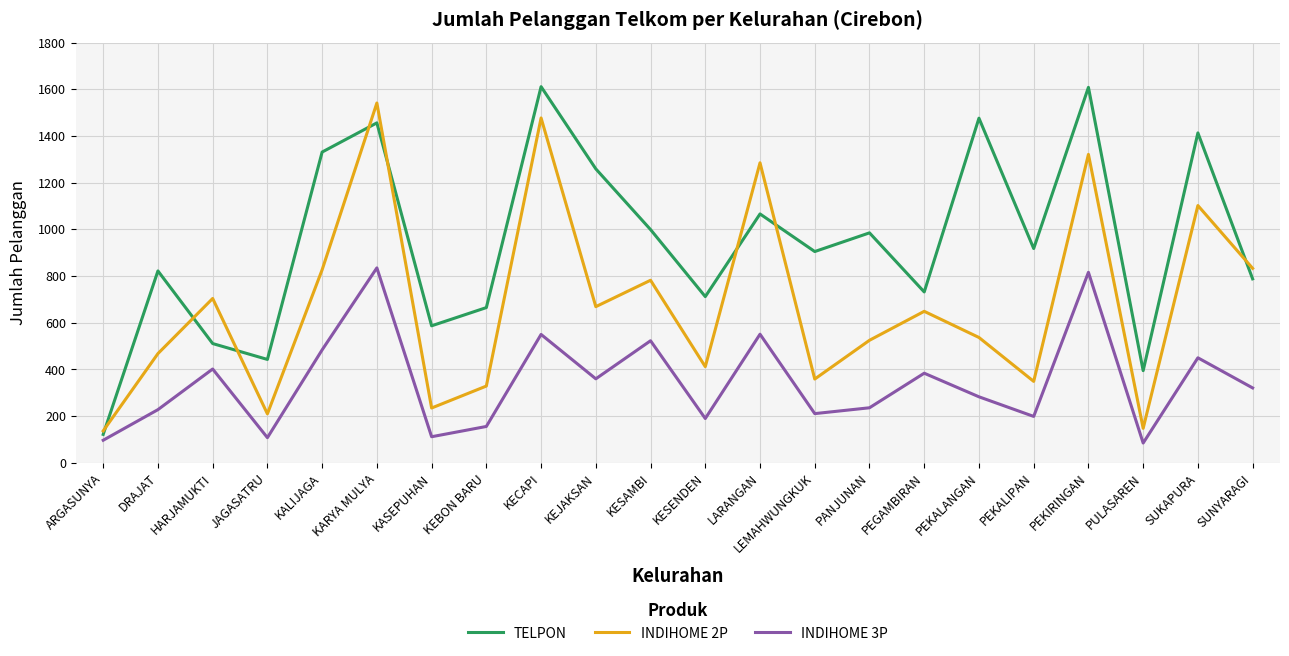

How many interior local peaks does the INDIHOME 3P series have?

8